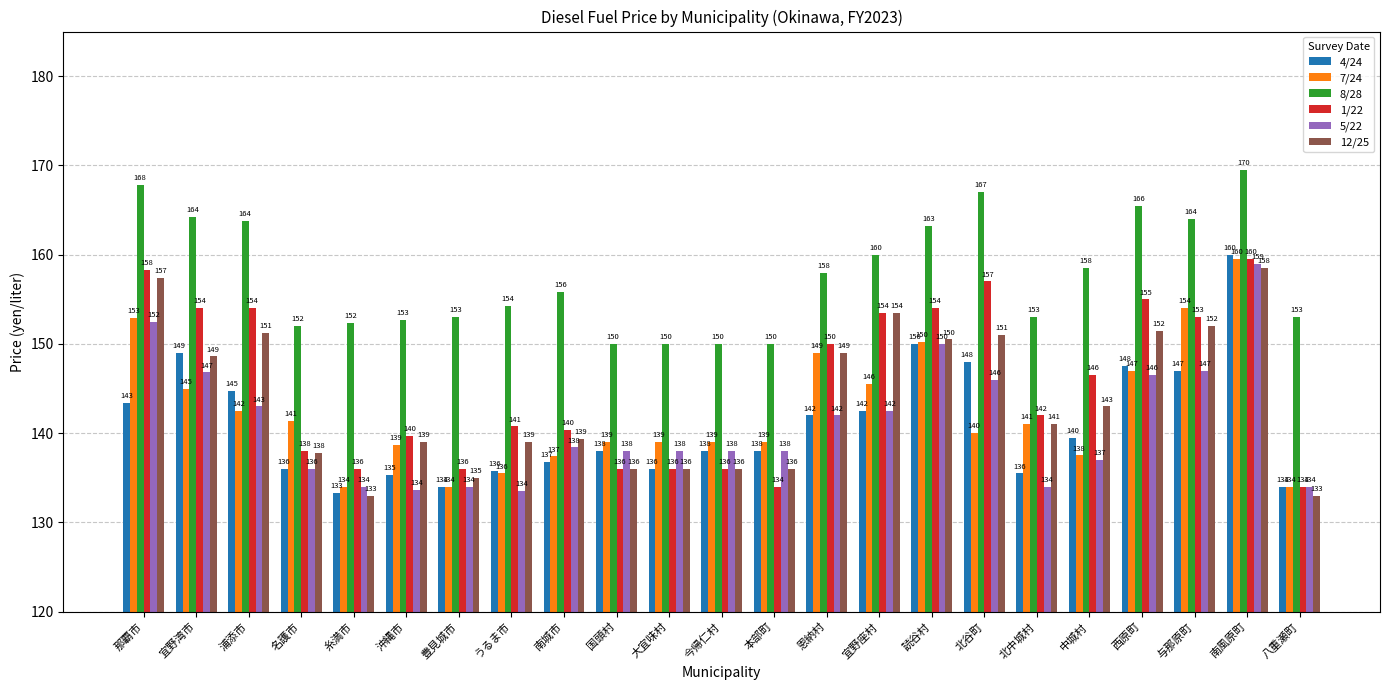

Is the value of 1/22 at 北中城村 greater than the value of 8/28 at 北谷町?

No